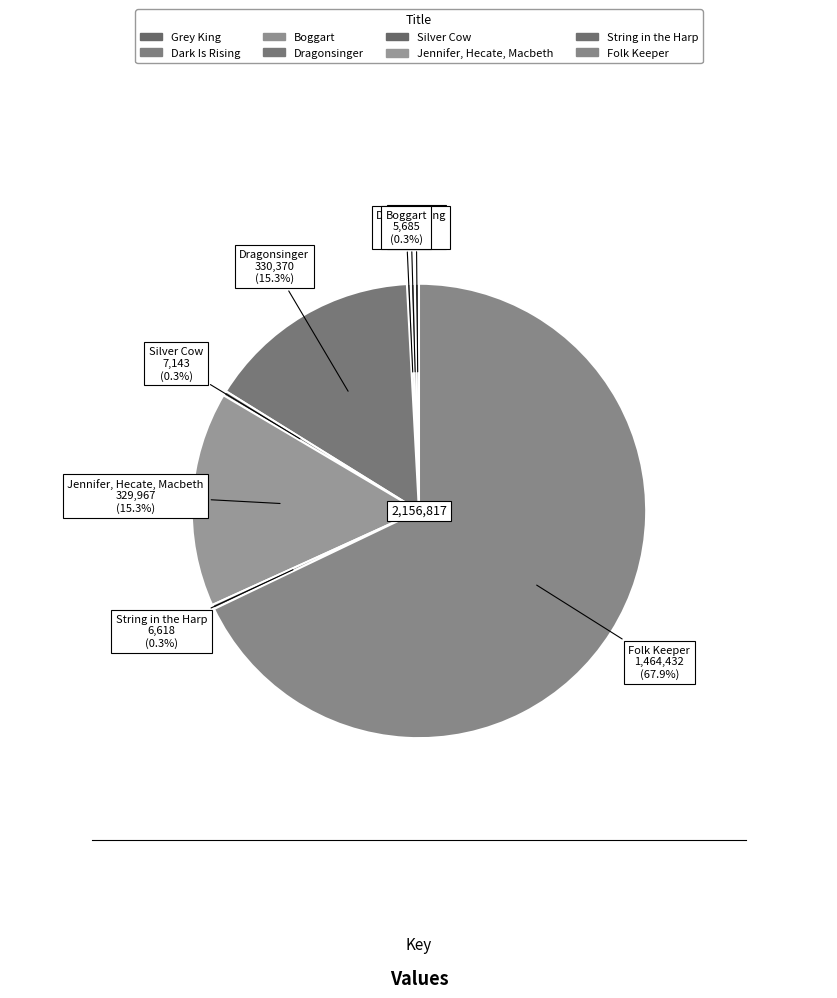

To the nearest percent, what is the average slice percentage?

12%